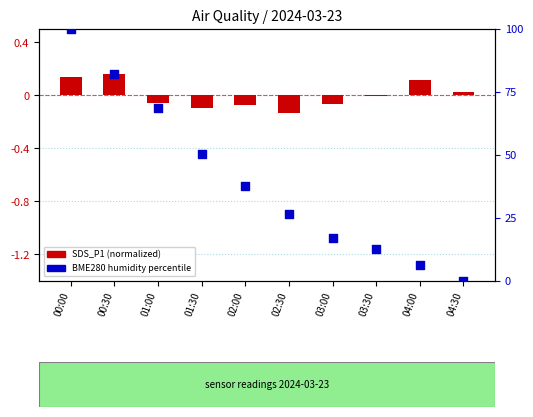

At how many categories does at least one series exceed 95?

1